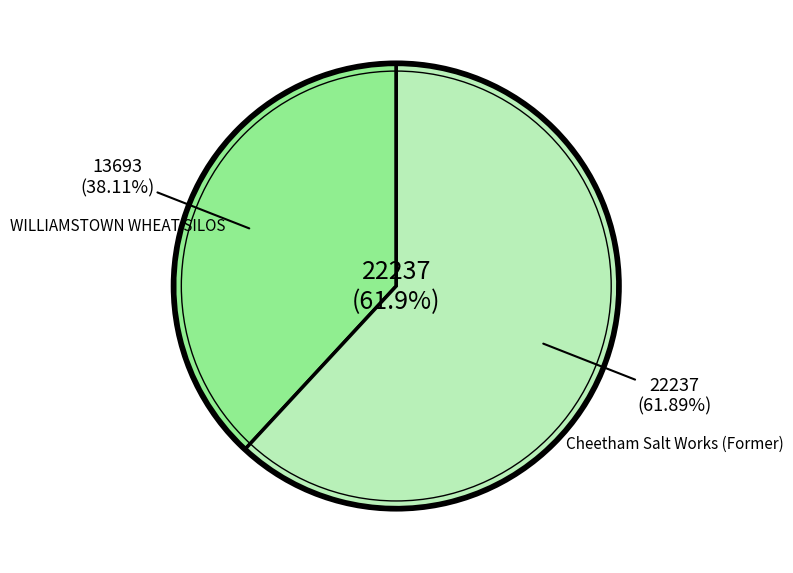

To the nearest percent, what is the average slice percentage?

50%